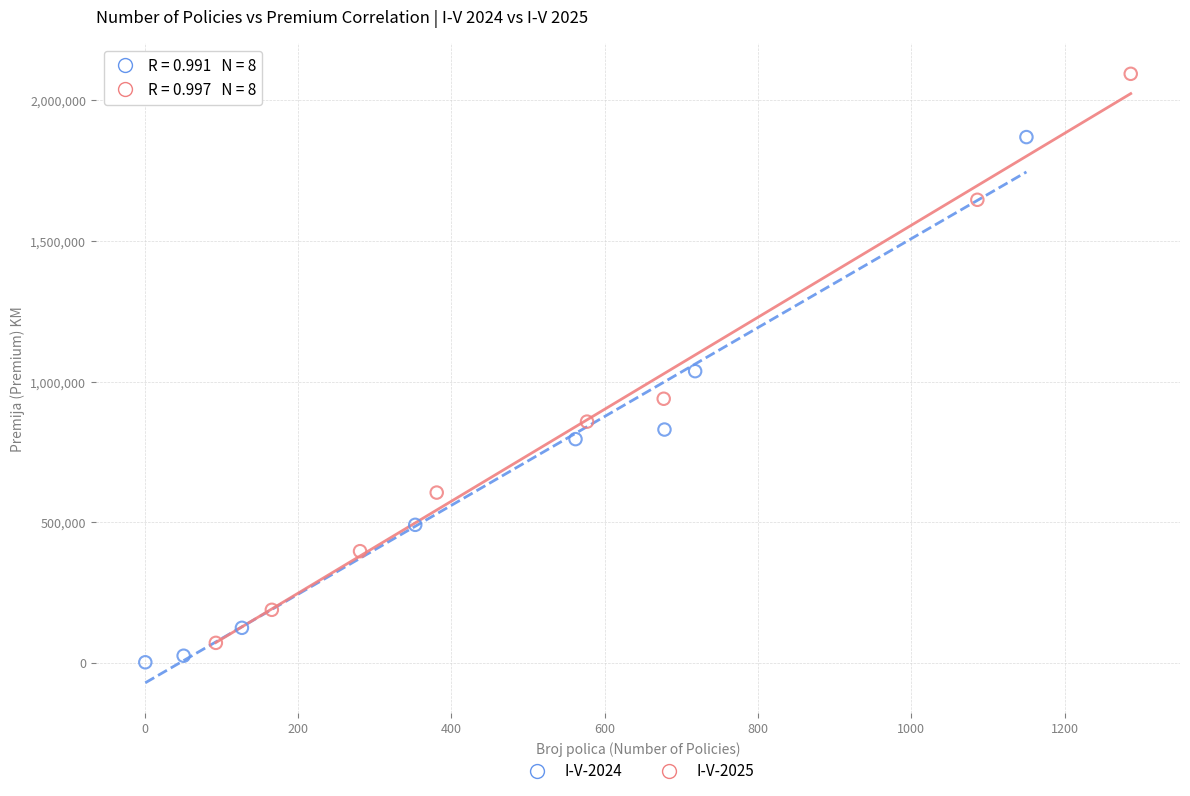

Which series has the widest spread of Y values?

I-V-2025